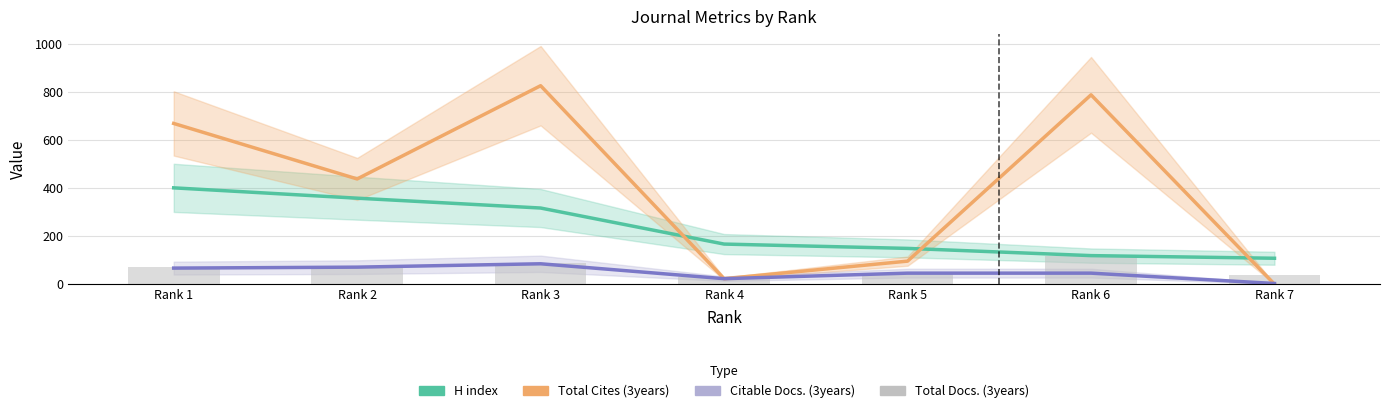

Rank the categories by Total Cites (3years) value from highest to lowest.

Rank 3, Rank 6, Rank 1, Rank 2, Rank 5, Rank 4, Rank 7